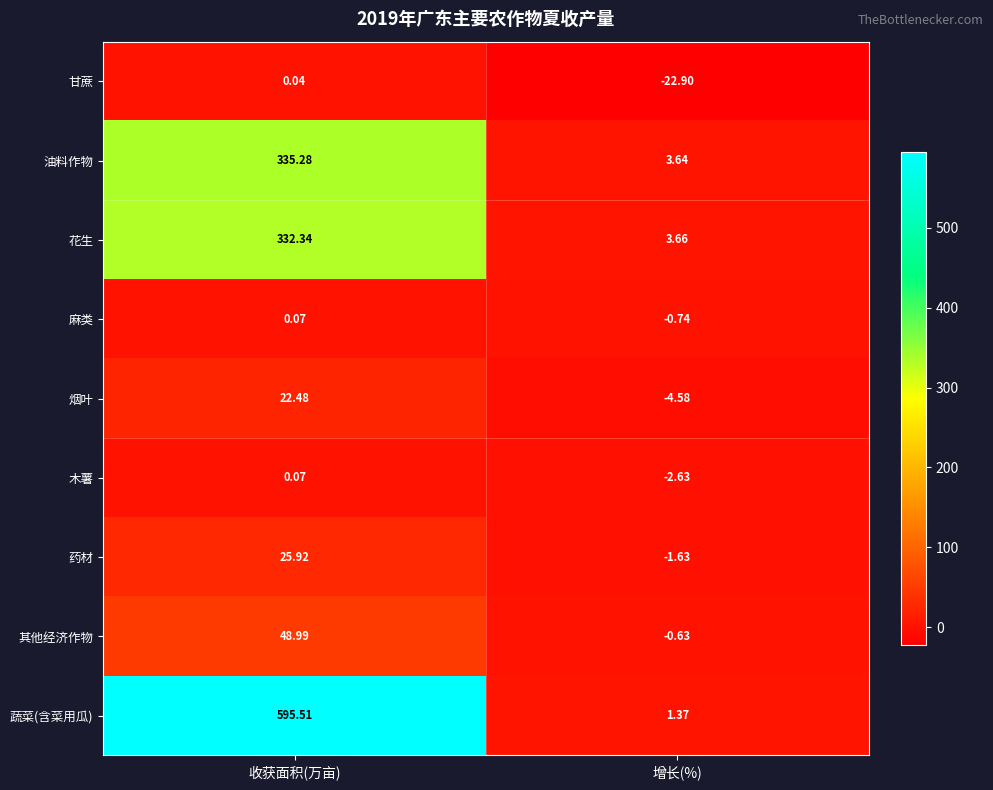

Rank the series at 增长(%) from lowest to highest value.

甘蔗, 烟叶, 木薯, 药材, 麻类, 其他经济作物, 蔬菜(含菜用瓜), 油料作物, 花生